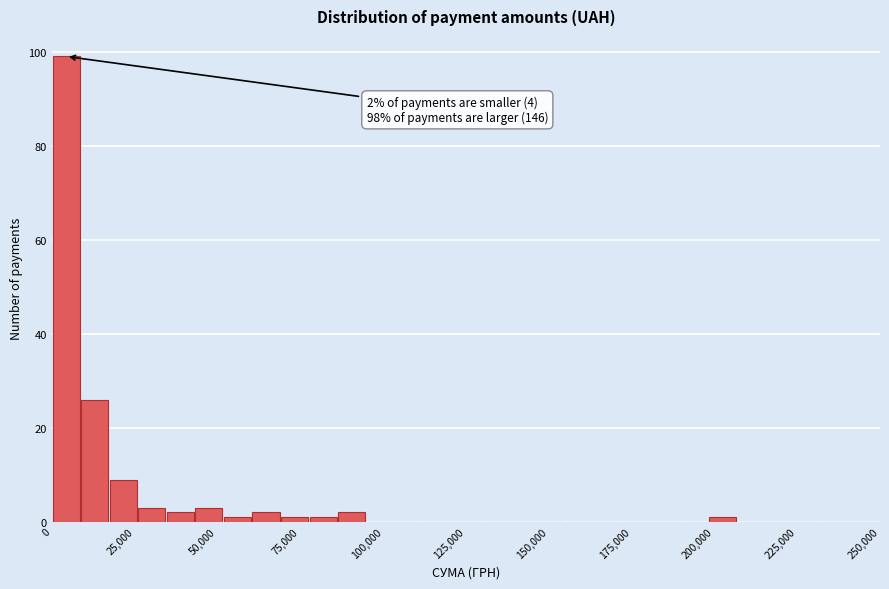

Read against the x-axis, roughly where is the centre of the tallest bar?

5000